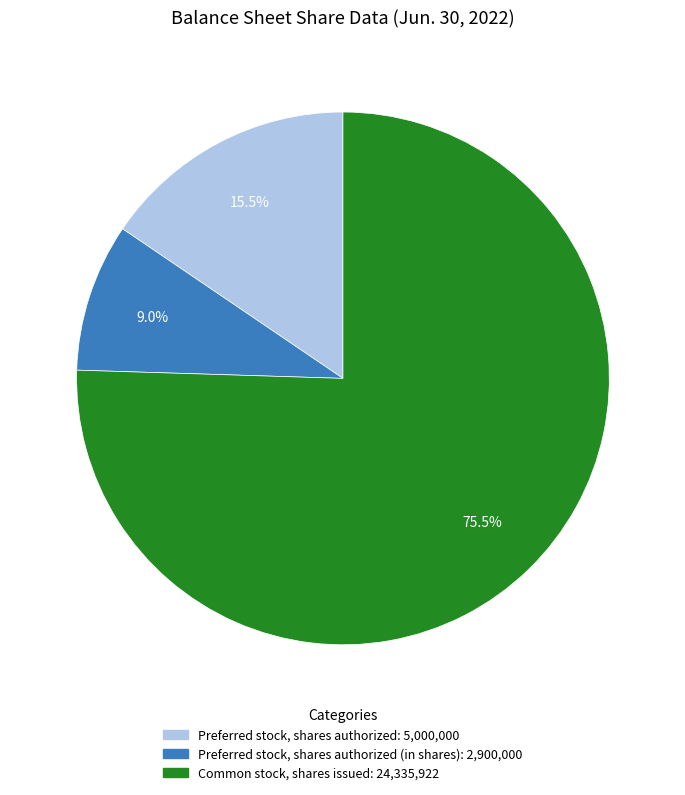

Is there any slice that represents more than half of the pie?

Yes